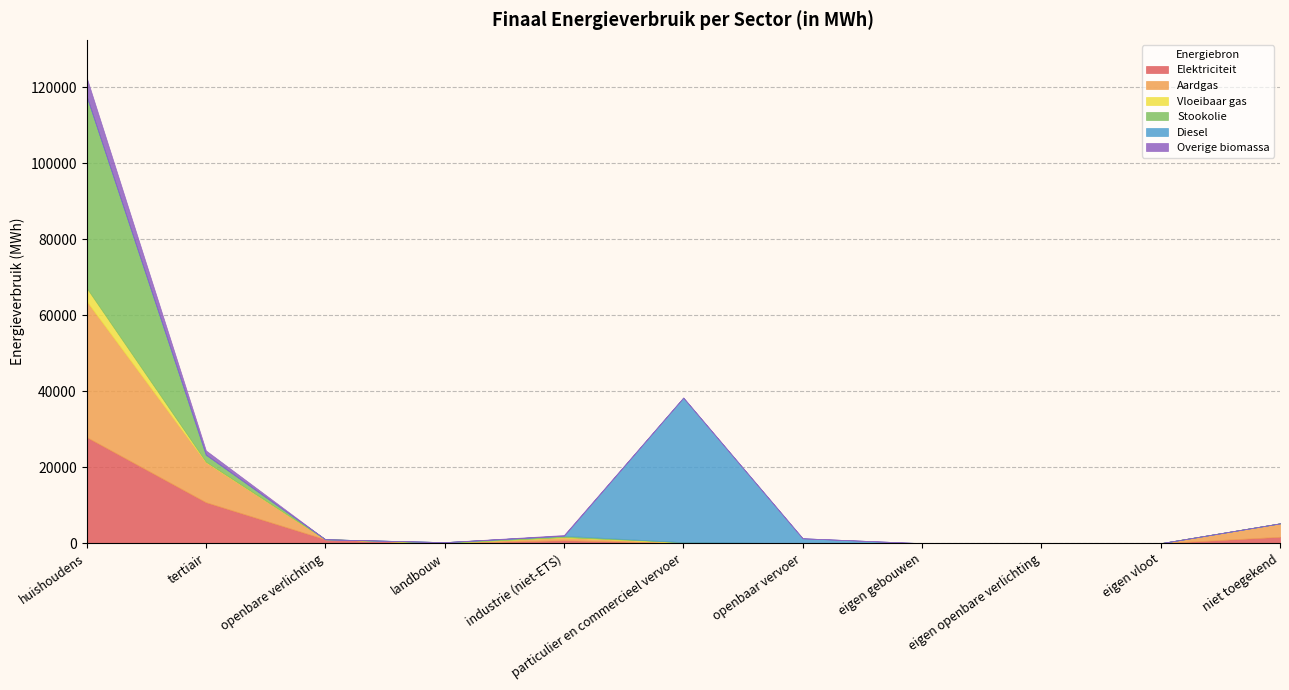

Reading left to right, transcribe all the data shown in this chart.

Elektriciteit: huishoudens=27934.2	tertiair=10788.8	openbare verlichting=1034.1	landbouw=41.9	industrie (niet-ETS)=791.3	particulier en commercieel vervoer=20.8	openbaar vervoer=0.0	eigen gebouwen=0.0	eigen openbare verlichting=0.0	eigen vloot=0.0	niet toegekend=1688.7
Aardgas: huishoudens=35773.4	tertiair=10512.9	openbare verlichting=0.0	landbouw=55.7	industrie (niet-ETS)=698.2	particulier en commercieel vervoer=110.3	openbaar vervoer=0.0	eigen gebouwen=0.0	eigen openbare verlichting=0.0	eigen vloot=0.0	niet toegekend=3535.0
Vloeibaar gas: huishoudens=3510.1	tertiair=143.1	openbare verlichting=0.0	landbouw=1.2	industrie (niet-ETS)=120.6	particulier en commercieel vervoer=139.6	openbaar vervoer=0.0	eigen gebouwen=0.0	eigen openbare verlichting=0.0	eigen vloot=0.0	niet toegekend=0.0
Stookolie: huishoudens=50502.9	tertiair=1857.3	openbare verlichting=0.0	landbouw=174.6	industrie (niet-ETS)=354.1	particulier en commercieel vervoer=0.0	openbaar vervoer=0.0	eigen gebouwen=0.0	eigen openbare verlichting=0.0	eigen vloot=0.0	niet toegekend=0.0
Diesel: huishoudens=0.0	tertiair=0.0	openbare verlichting=0.0	landbouw=0.0	industrie (niet-ETS)=0.0	particulier en commercieel vervoer=38046.4	openbaar vervoer=1295.1	eigen gebouwen=0.0	eigen openbare verlichting=0.0	eigen vloot=0.0	niet toegekend=0.0
Overige biomassa: huishoudens=4925.6	tertiair=1109.0	openbare verlichting=0.0	landbouw=0.0	industrie (niet-ETS)=183.0	particulier en commercieel vervoer=0.0	openbaar vervoer=0.0	eigen gebouwen=0.0	eigen openbare verlichting=0.0	eigen vloot=0.0	niet toegekend=0.0